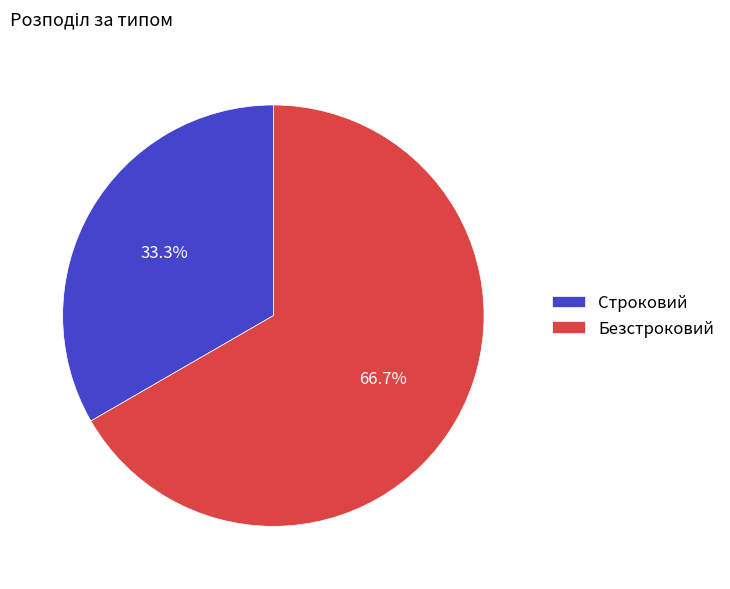

What is the largest slice in the pie chart?

Безстроковий